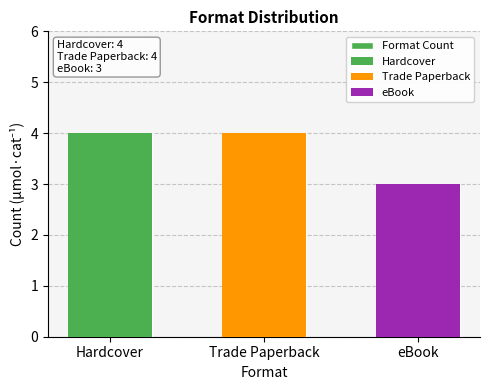

What position from the left is eBook?

3